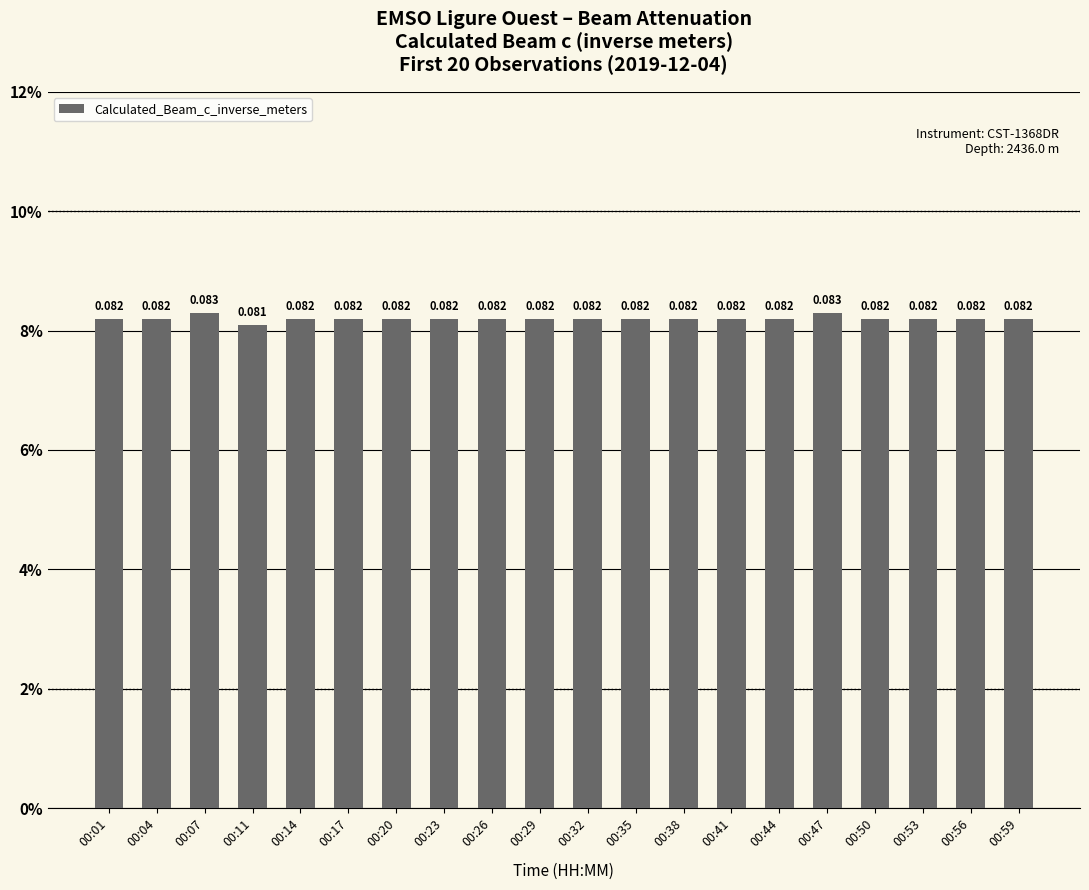

Are the bars horizontal?

No